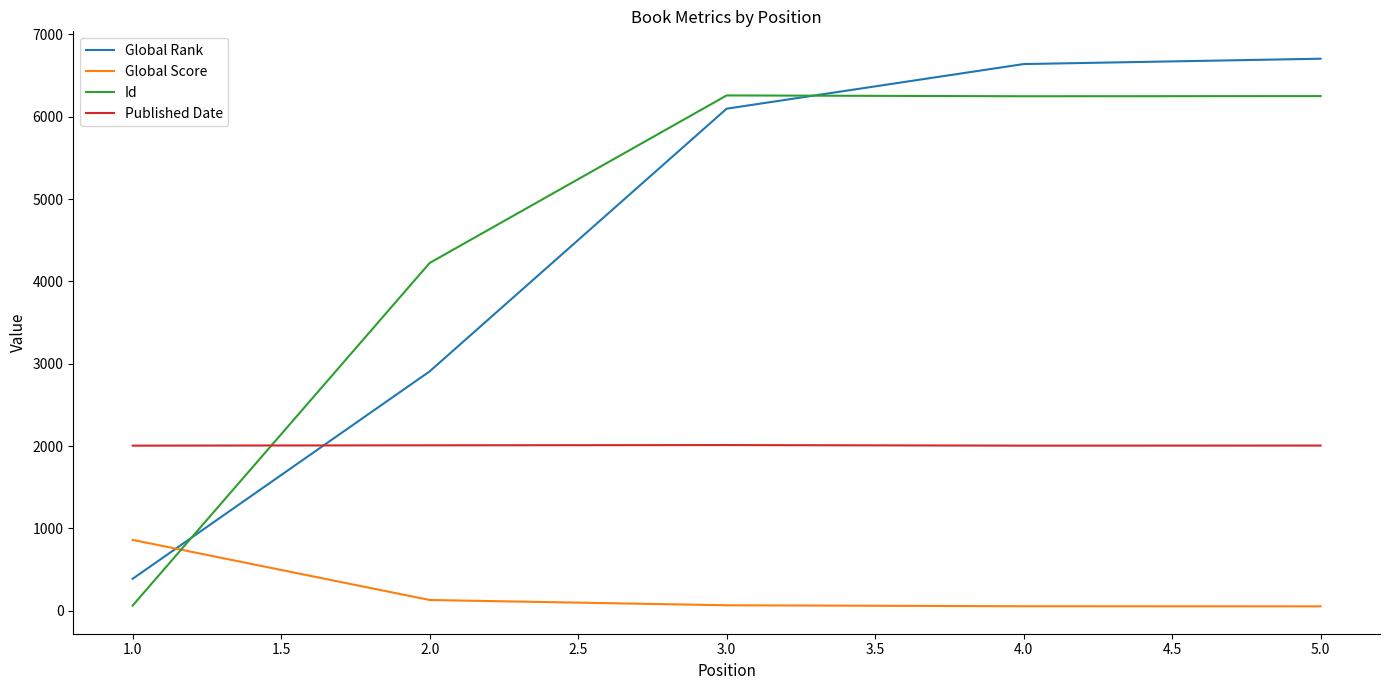

How many intersections are there between Global Rank and Published Date?

1